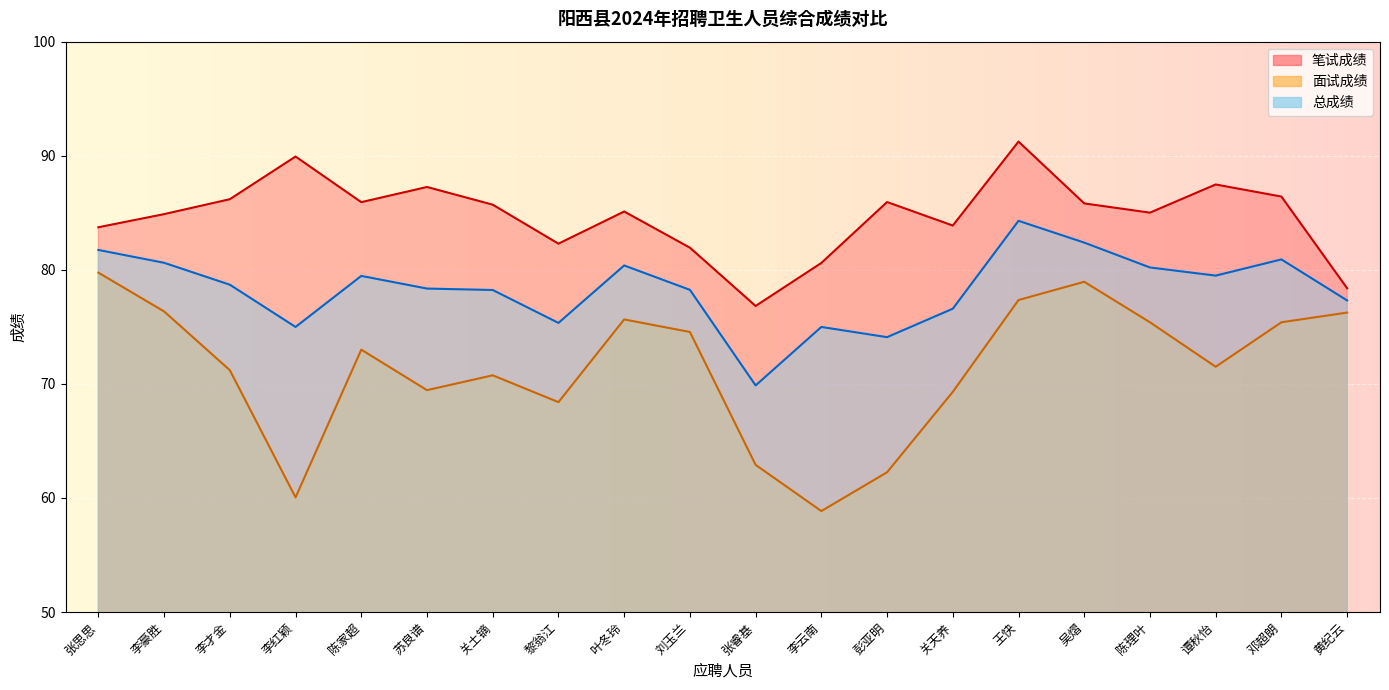

Read the 面试成绩 value at 李红颖.

60.0